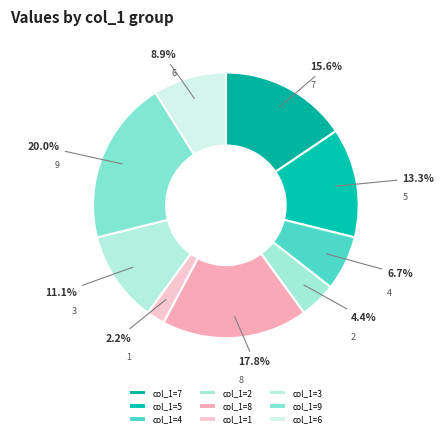

How many slices are in this pie chart?

9